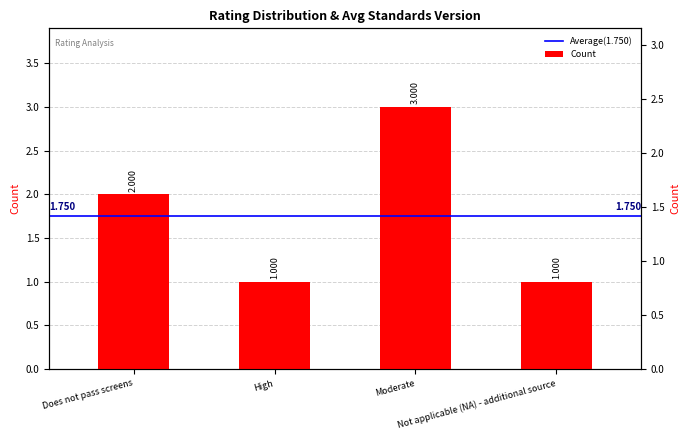

Reading left to right, list all the values displayed in this chart.

2	1	3	1